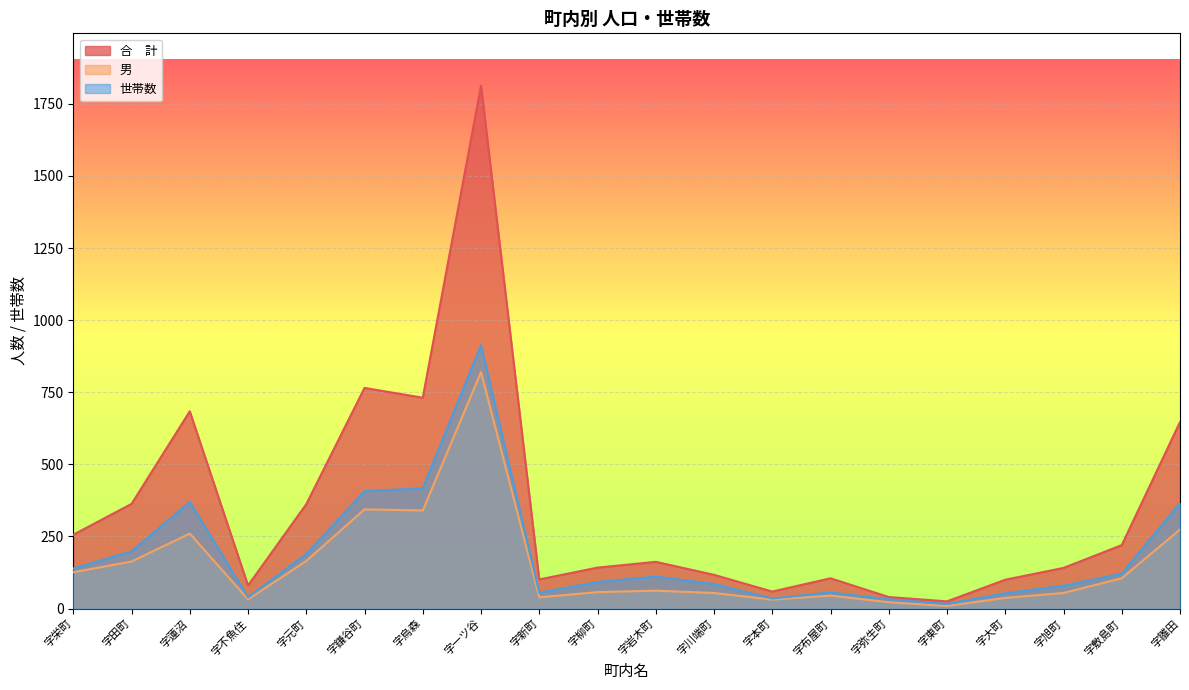

What value does the 世帯数 series have at 字本町, to the nearest 50?

50